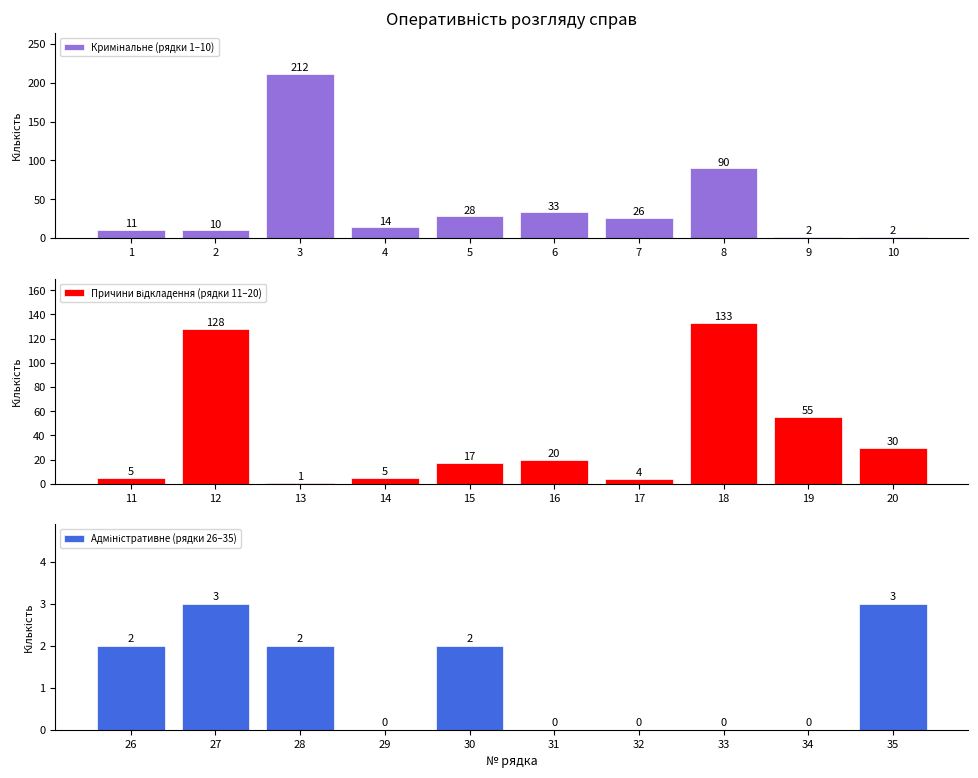

The value of Кримінальне (рядки 1–10) at 9 is 2. True or false?

True